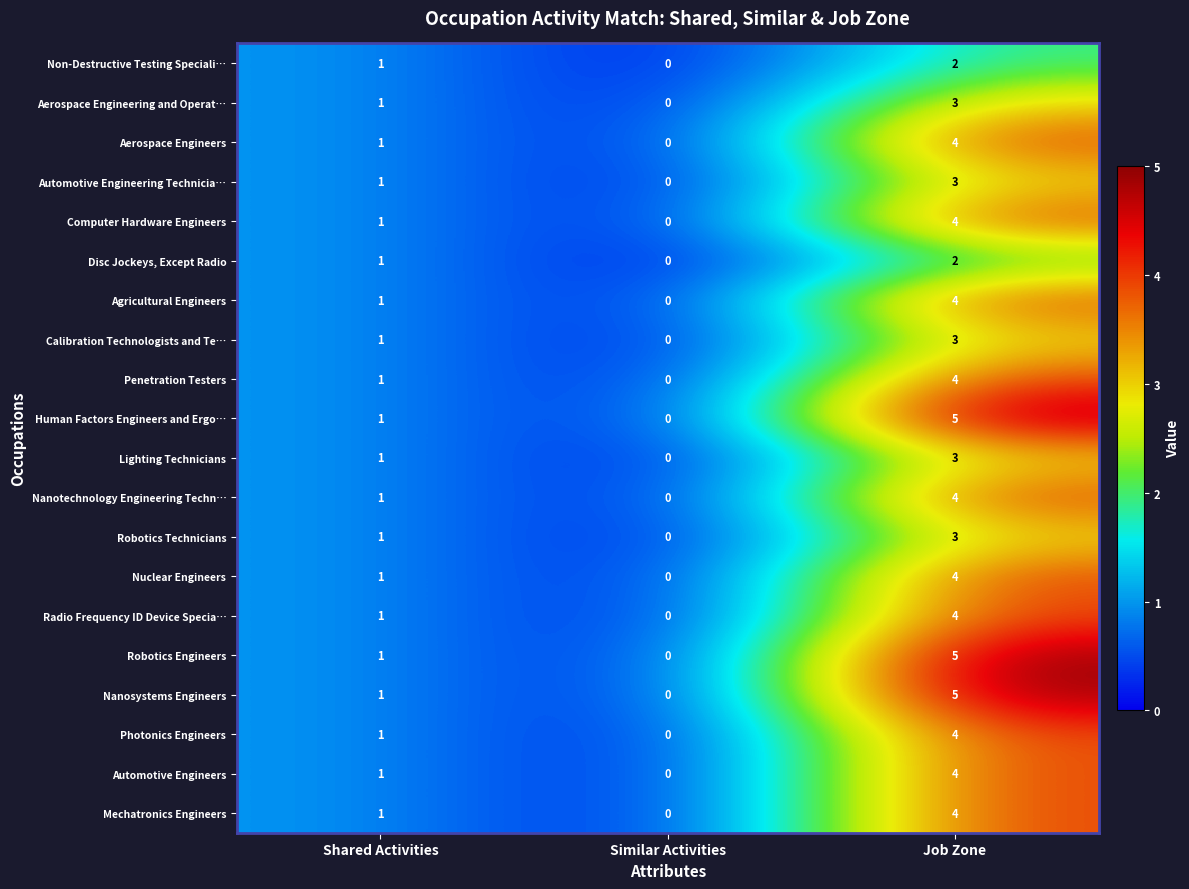

Which category has the lowest value across all series?

Similar Activities